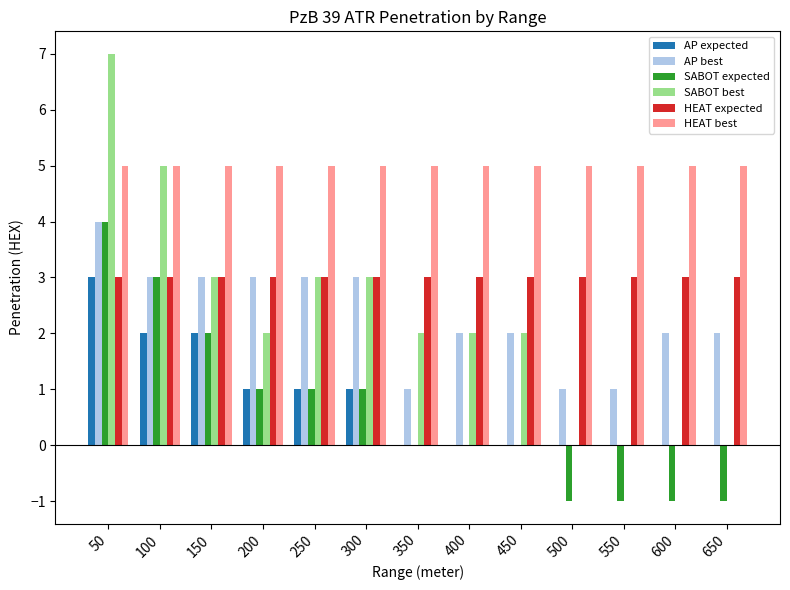

Reading left to right, what are all the values shown in this chart?

AP expected: 50=3	100=2	150=2	200=1	250=1	300=1	350=0	400=0	450=0	500=0	550=0	600=0	650=0
AP best: 50=4	100=3	150=3	200=3	250=3	300=3	350=1	400=2	450=2	500=1	550=1	600=2	650=2
SABOT expected: 50=4	100=3	150=2	200=1	250=1	300=1	350=0	400=0	450=0	500=-1	550=-1	600=-1	650=-1
SABOT best: 50=7	100=5	150=3	200=2	250=3	300=3	350=2	400=2	450=2	500=0	550=0	600=0	650=0
HEAT expected: 50=3	100=3	150=3	200=3	250=3	300=3	350=3	400=3	450=3	500=3	550=3	600=3	650=3
HEAT best: 50=5	100=5	150=5	200=5	250=5	300=5	350=5	400=5	450=5	500=5	550=5	600=5	650=5